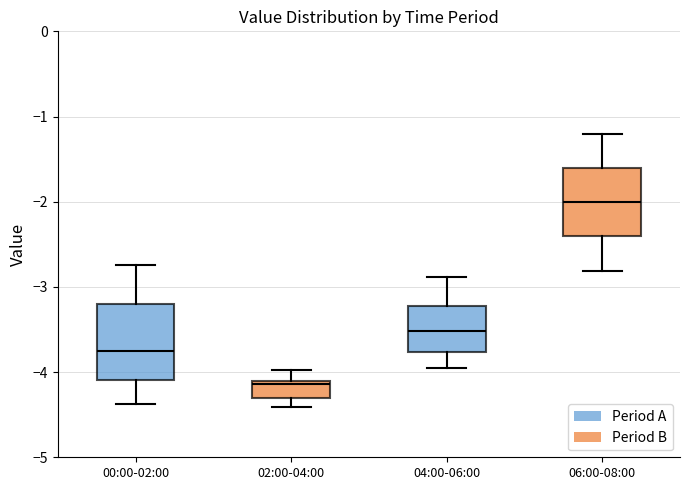

Where is the lower edge of the box for 02:00-04:00 on the y-axis? The values are not printed on the chart, so give them approximately, as read against the axis.

-4.3